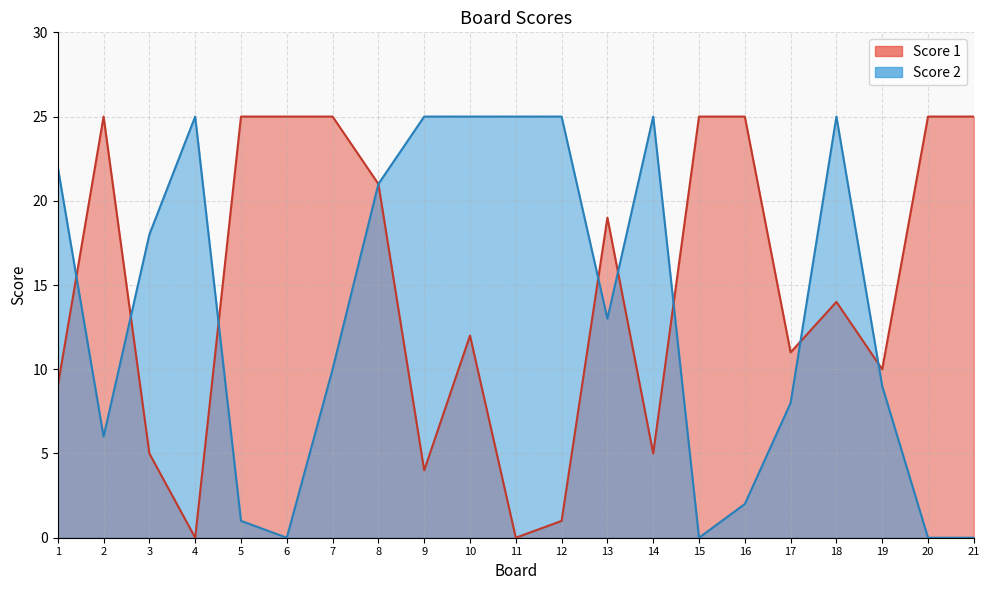

At which category does Score 1 reach its first local peak?

2